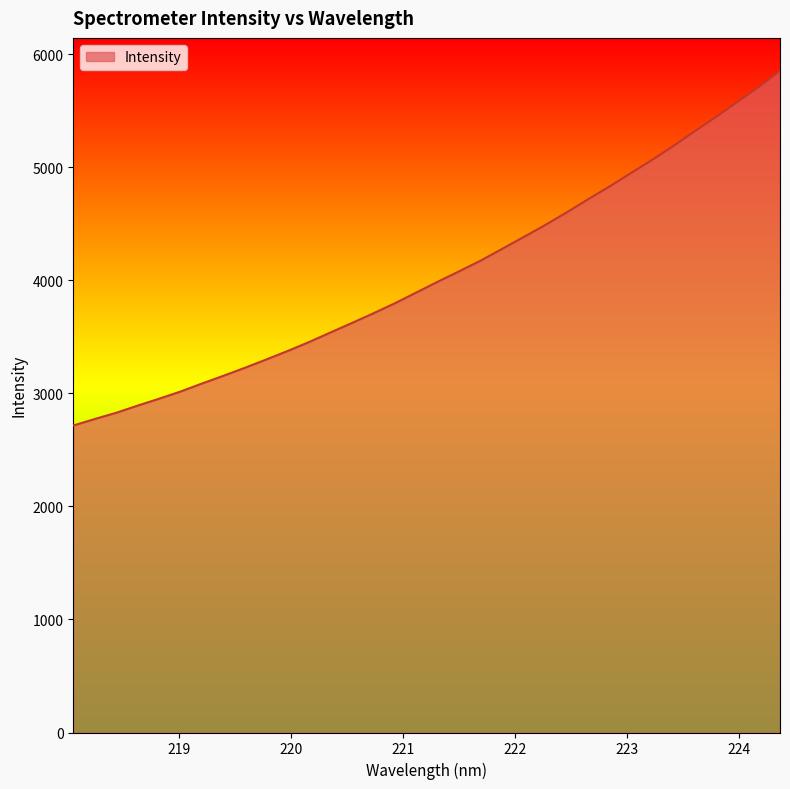

What is the difference between the maximum and minimum values?

3136.4